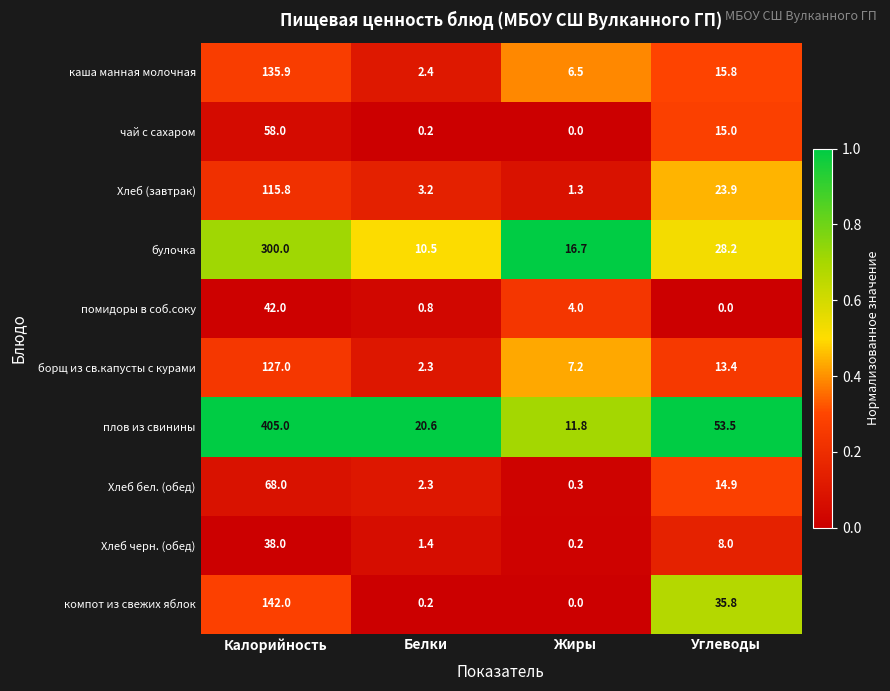

What is the approximate value of Хлеб черн. (обед) at Калорийность?

38.0